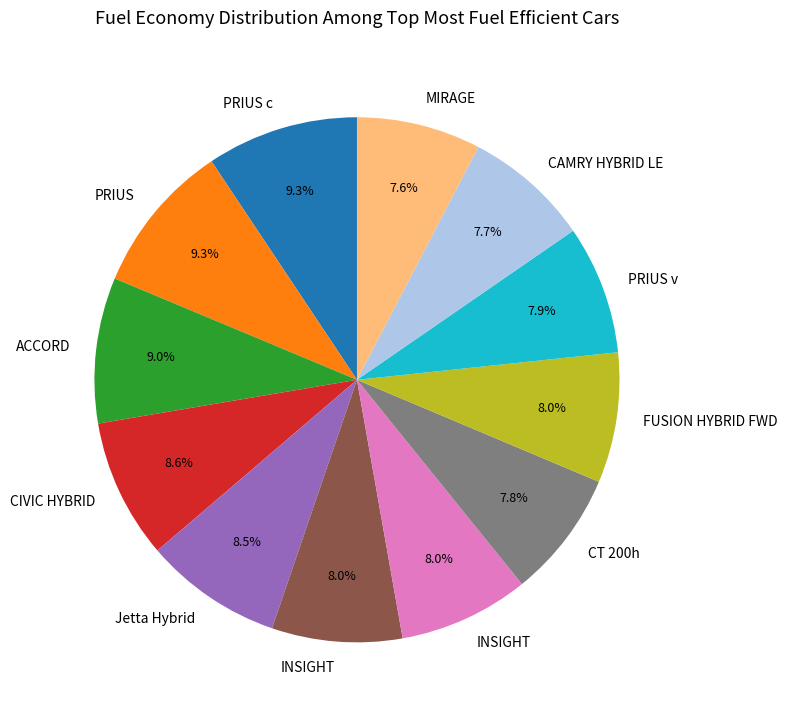

Is there any slice that represents more than half of the pie?

No